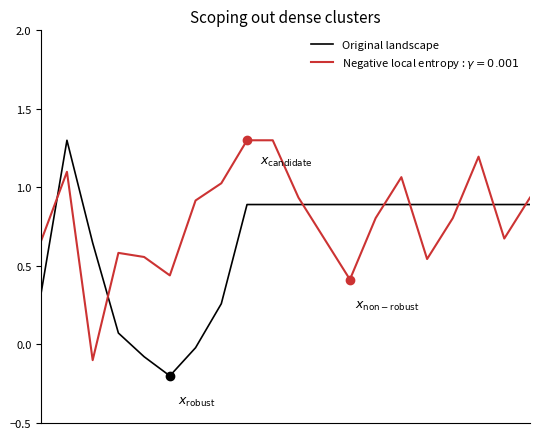

How many series are shown in this chart?

2